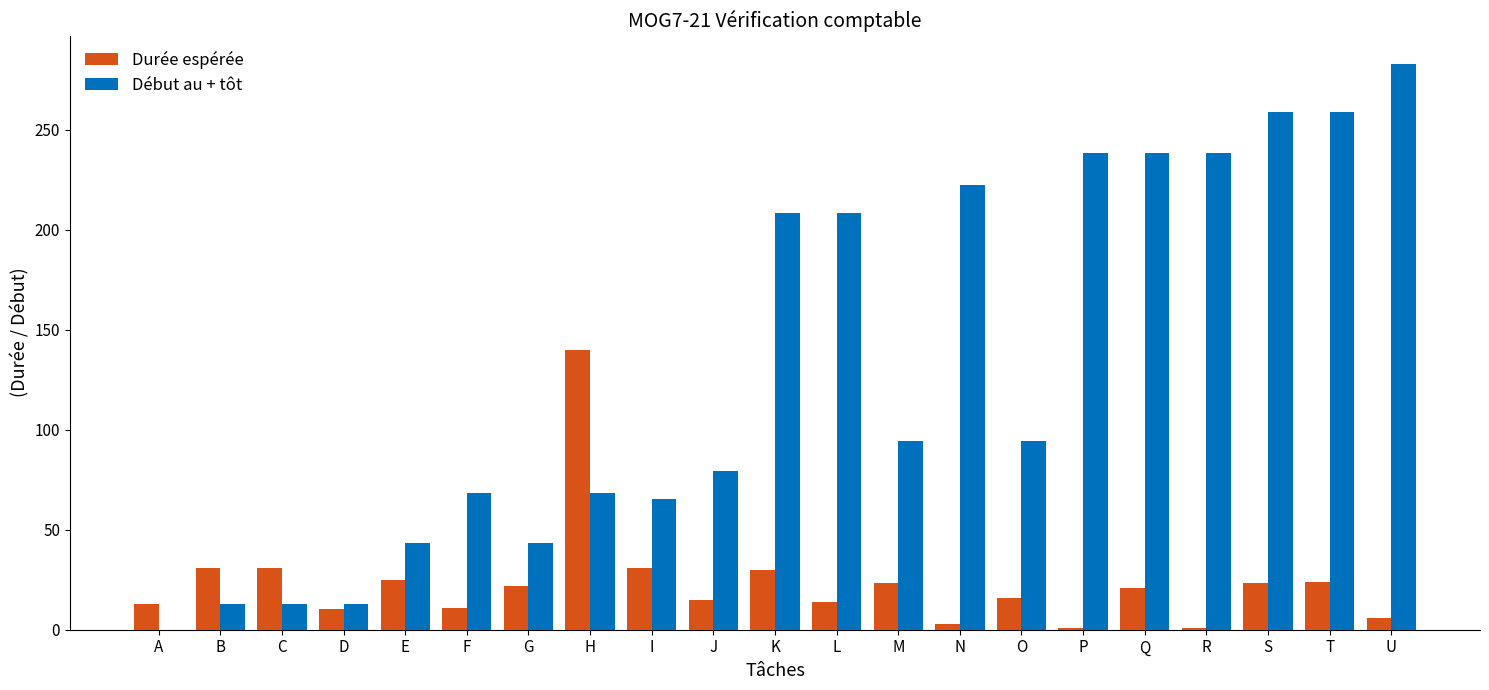

What value does the Début au + tôt series have at M?

94.2